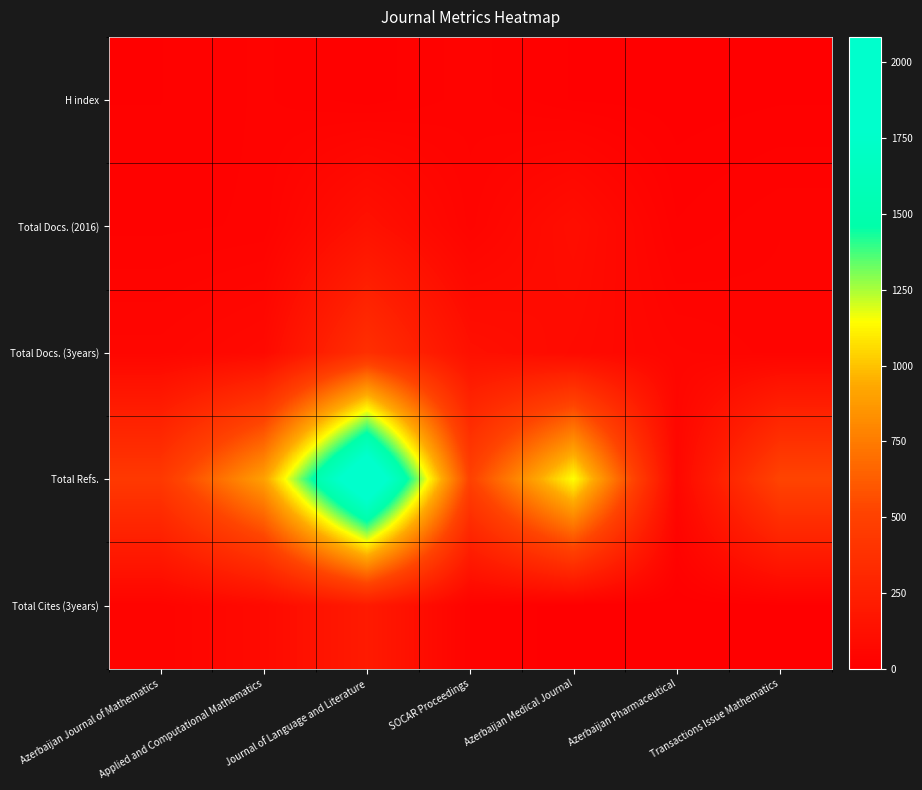

Which has a higher value, Azerbaijan Medical Journal or SOCAR Proceedings?

SOCAR Proceedings